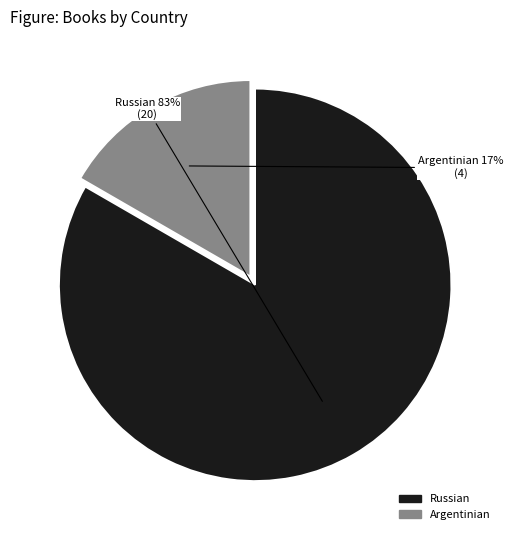

Rank the categories by value from lowest to highest.

Argentinian, Russian